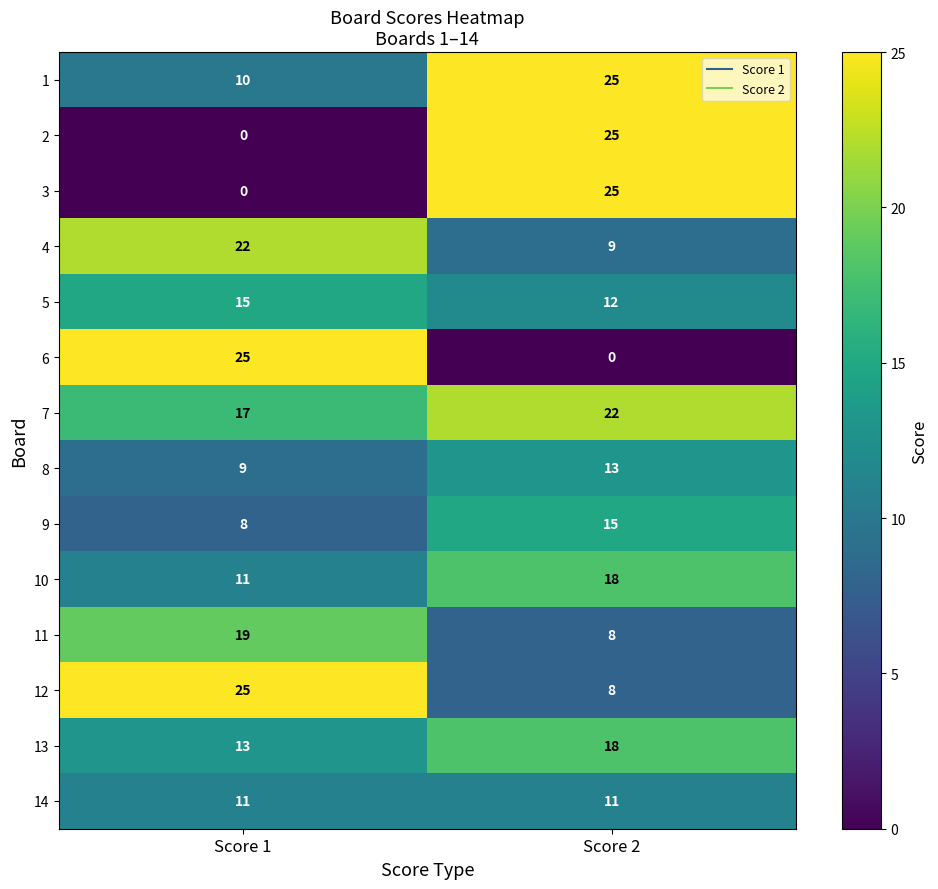

Which series has the largest total across all categories?

7